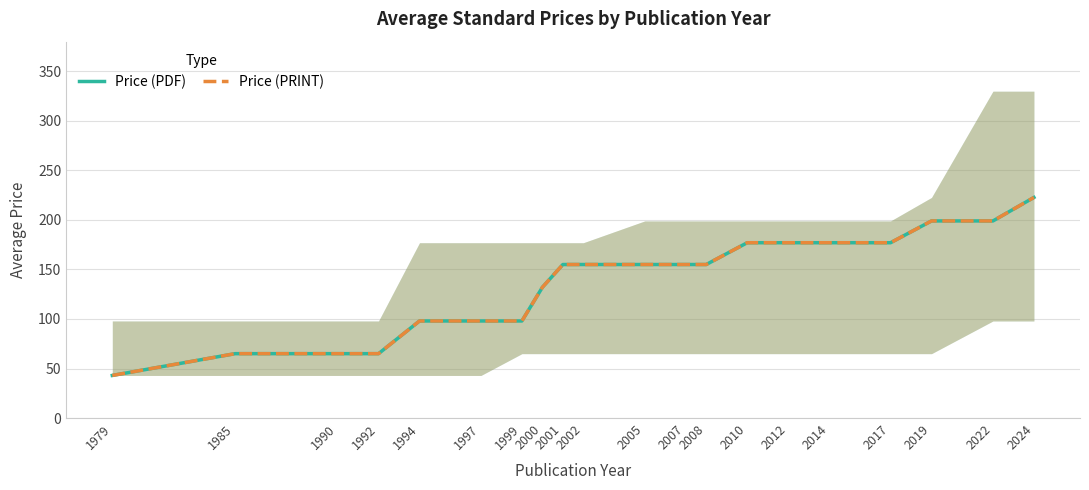

Reading left to right, what are all the values shown in this chart?

Price (PDF): 43.0	65.0	65.0	65.0	98.0	98.0	98.0	132.0	155.0	155.0	155.0	155.0	155.0	177.0	177.0	177.0	177.0	199.0	199.0	222.7
Price (PRINT): 43.0	65.0	65.0	65.0	98.0	98.0	98.0	132.0	155.0	155.0	155.0	155.0	155.0	177.0	177.0	177.0	177.0	199.0	199.0	222.7